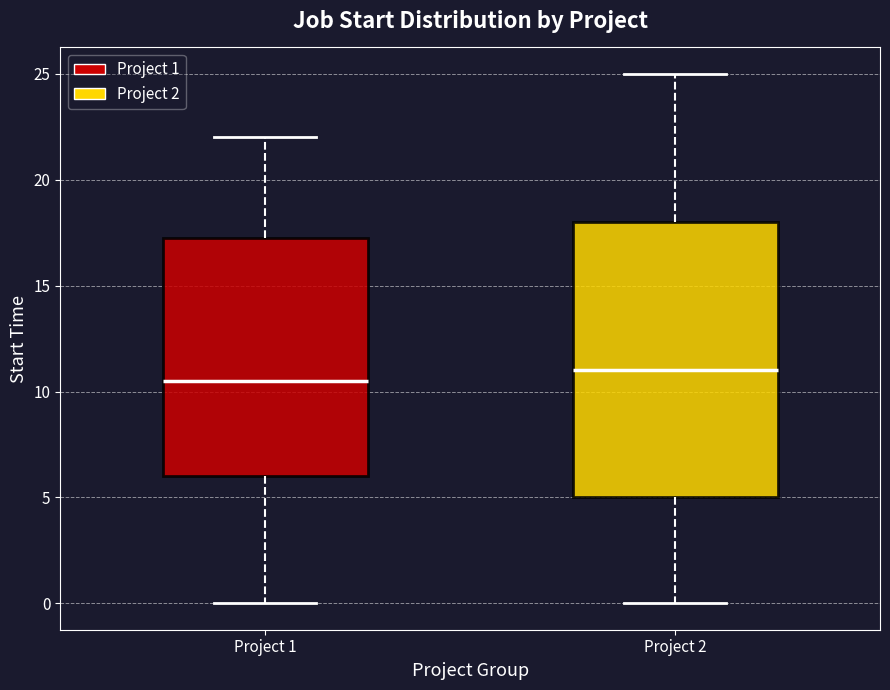

Reading left to right, read every box against the y-axis: the position of its median line, the range the box covers, and the ends of its whiskers. The values are not printed on the chart, so give them approximately, as read against the axis.

Project 1: median 10.5, box 6.0 to 17.5, whiskers 0.0 to 22.0
Project 2: median 11.0, box 5.0 to 18.0, whiskers 0.0 to 25.0